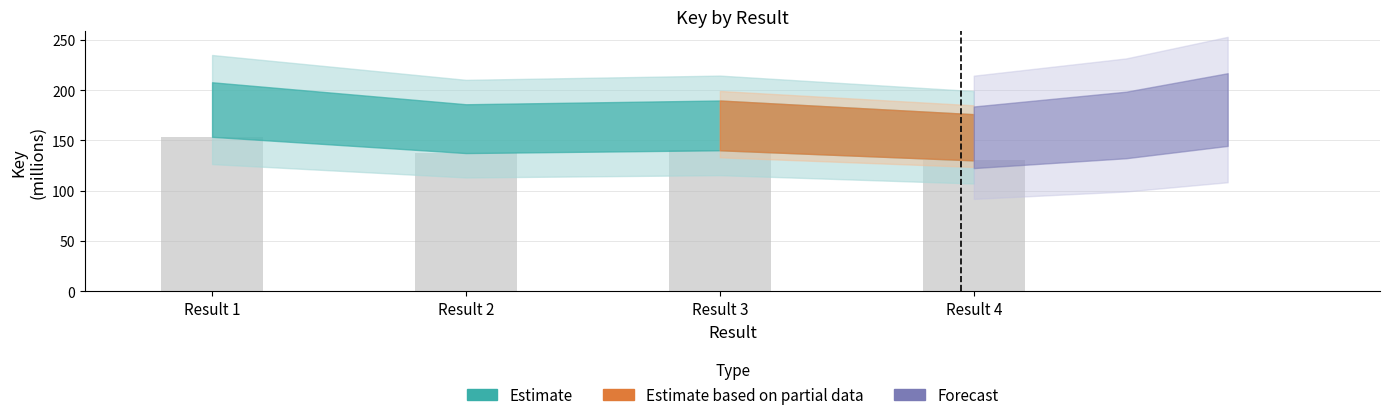

What is the change in value from Result 2 to Result 4?

-7.3